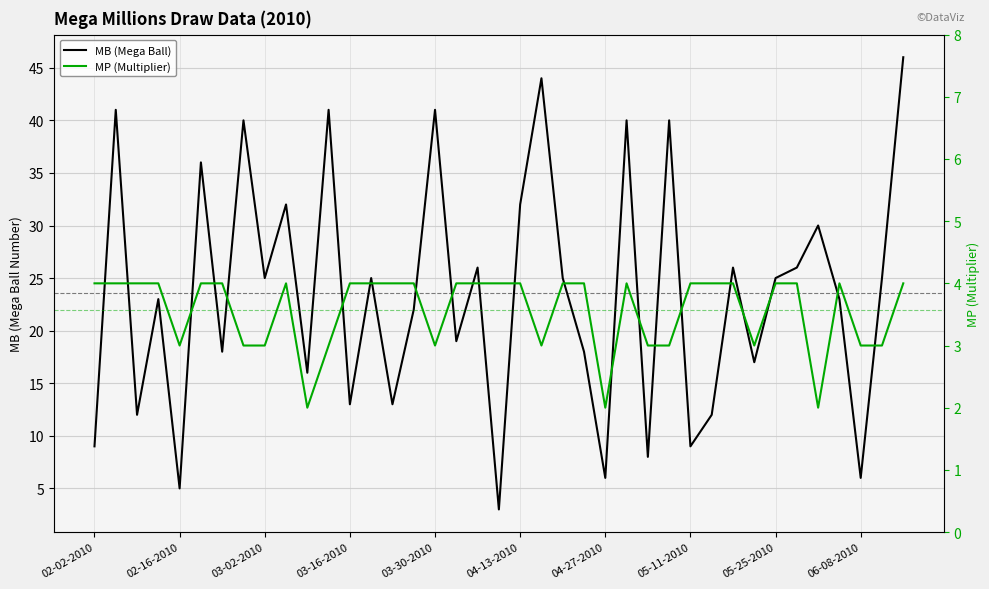

Which category has the highest value across all series?

06-15-2010